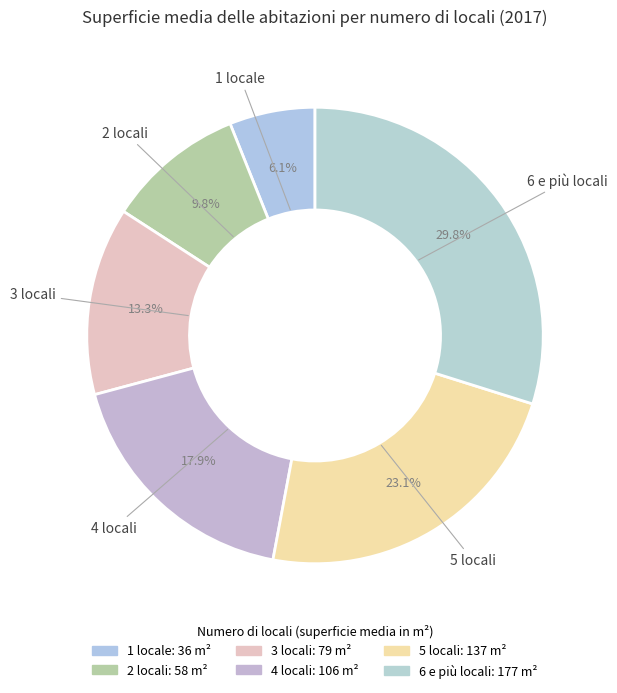

Which has a higher value, 5 locali or 4 locali?

5 locali